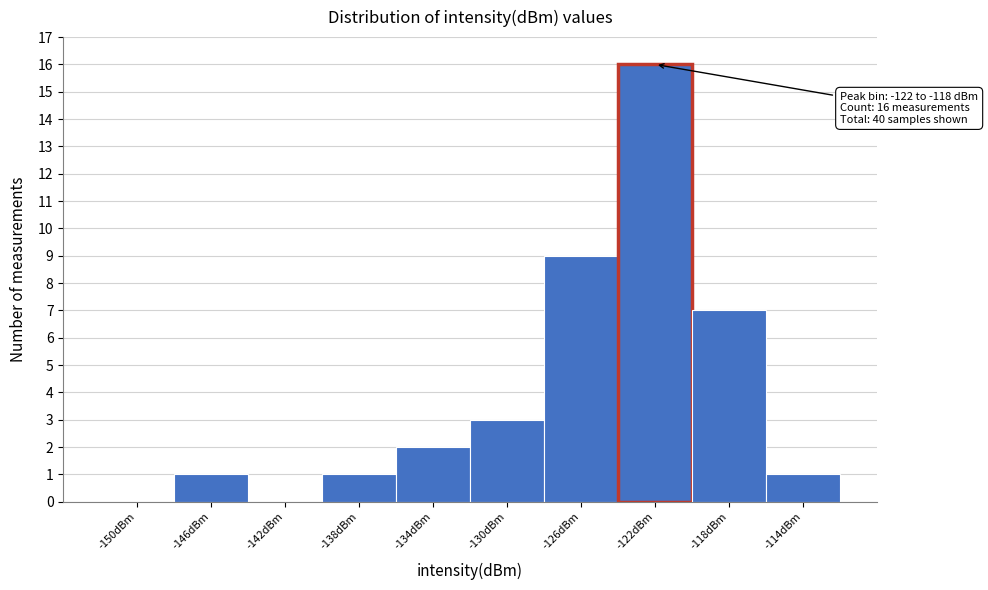

Reading left to right, what are all the values shown in this chart?

-150dBm=0	-146dBm=1	-142dBm=0	-138dBm=1	-134dBm=2	-130dBm=3	-126dBm=9	-122dBm=16	-118dBm=7	-114dBm=1